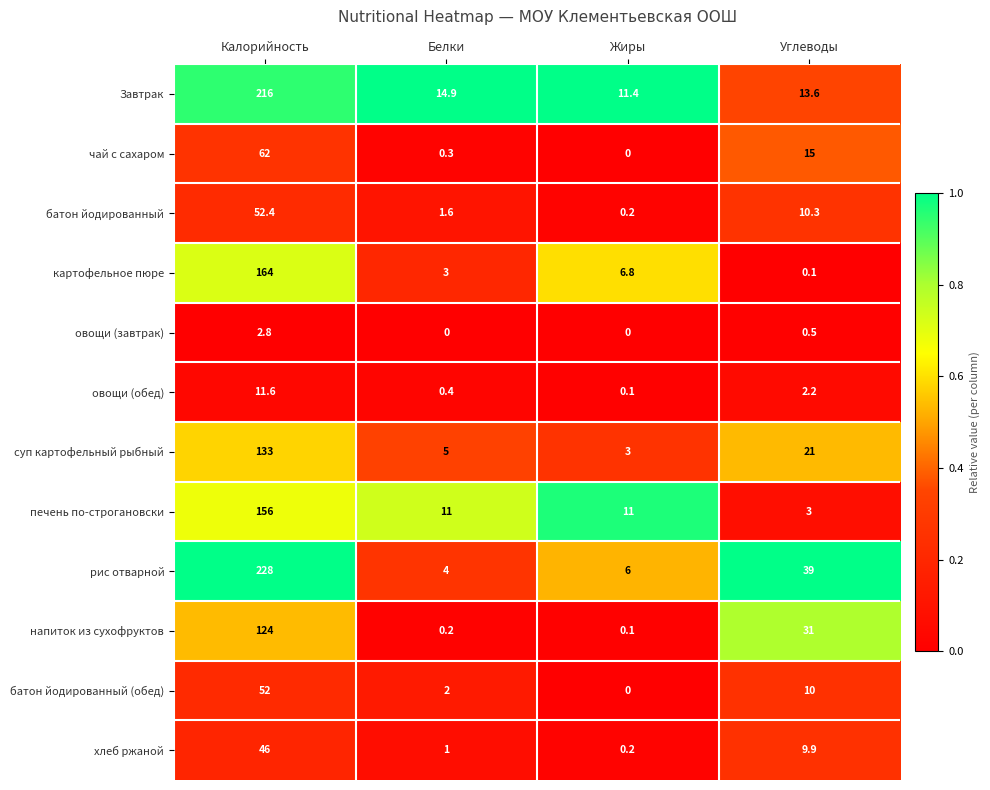

What is the sum of all суп картофельный рыбный values?

162.0